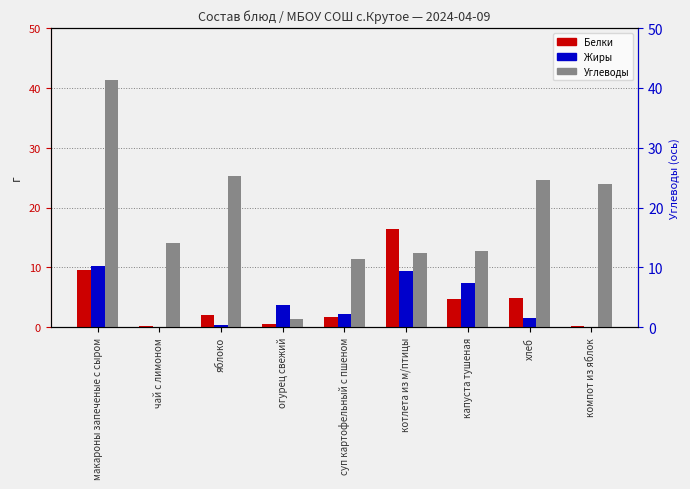

The Жиры series shows 3.8 at компот из яблок. True or false?

False